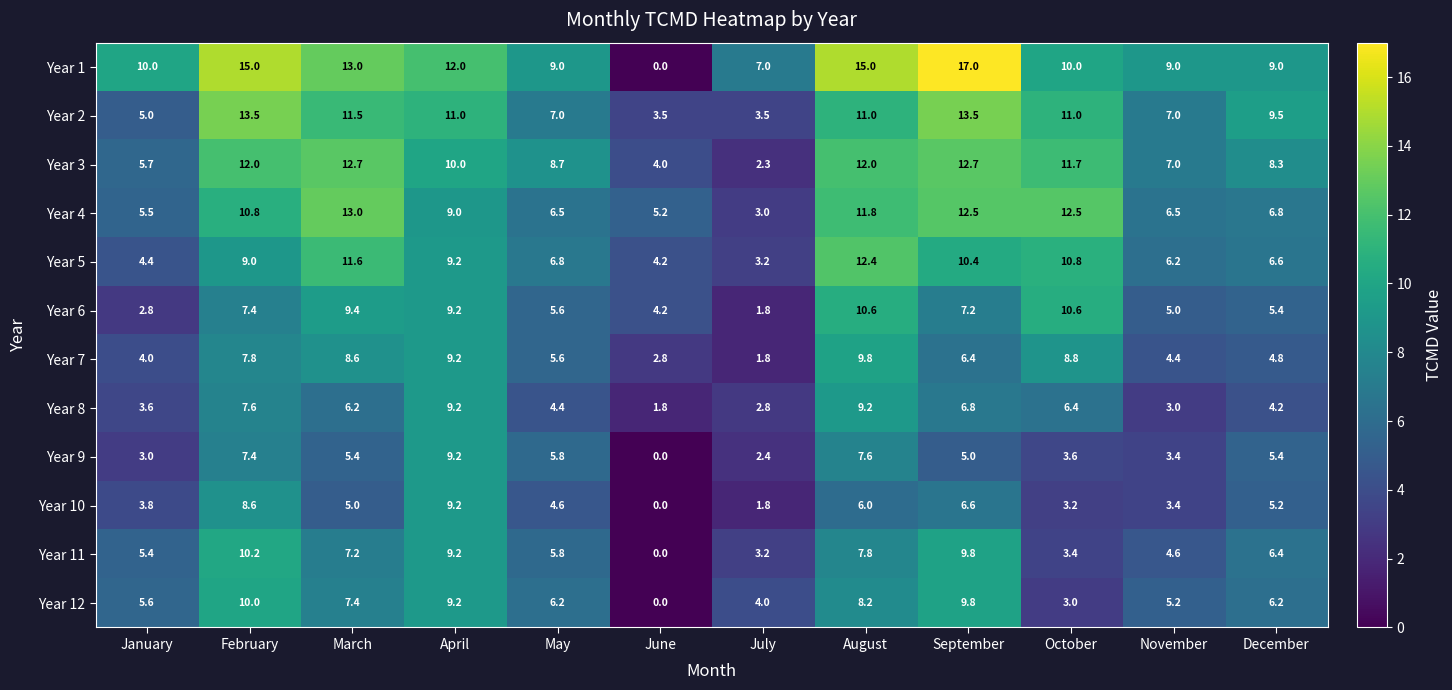

Which label corresponds to the smallest value in the chart?

June